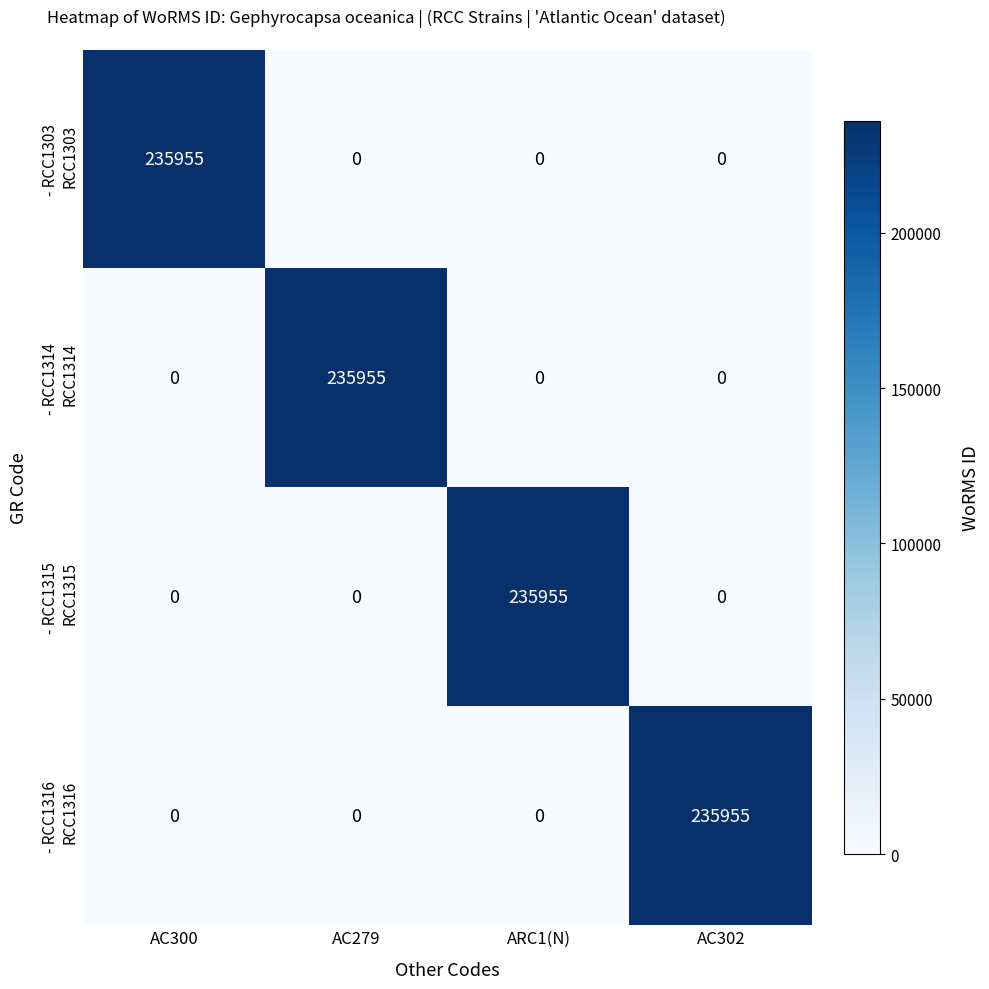

What is the total value across all series at AC279?

235955